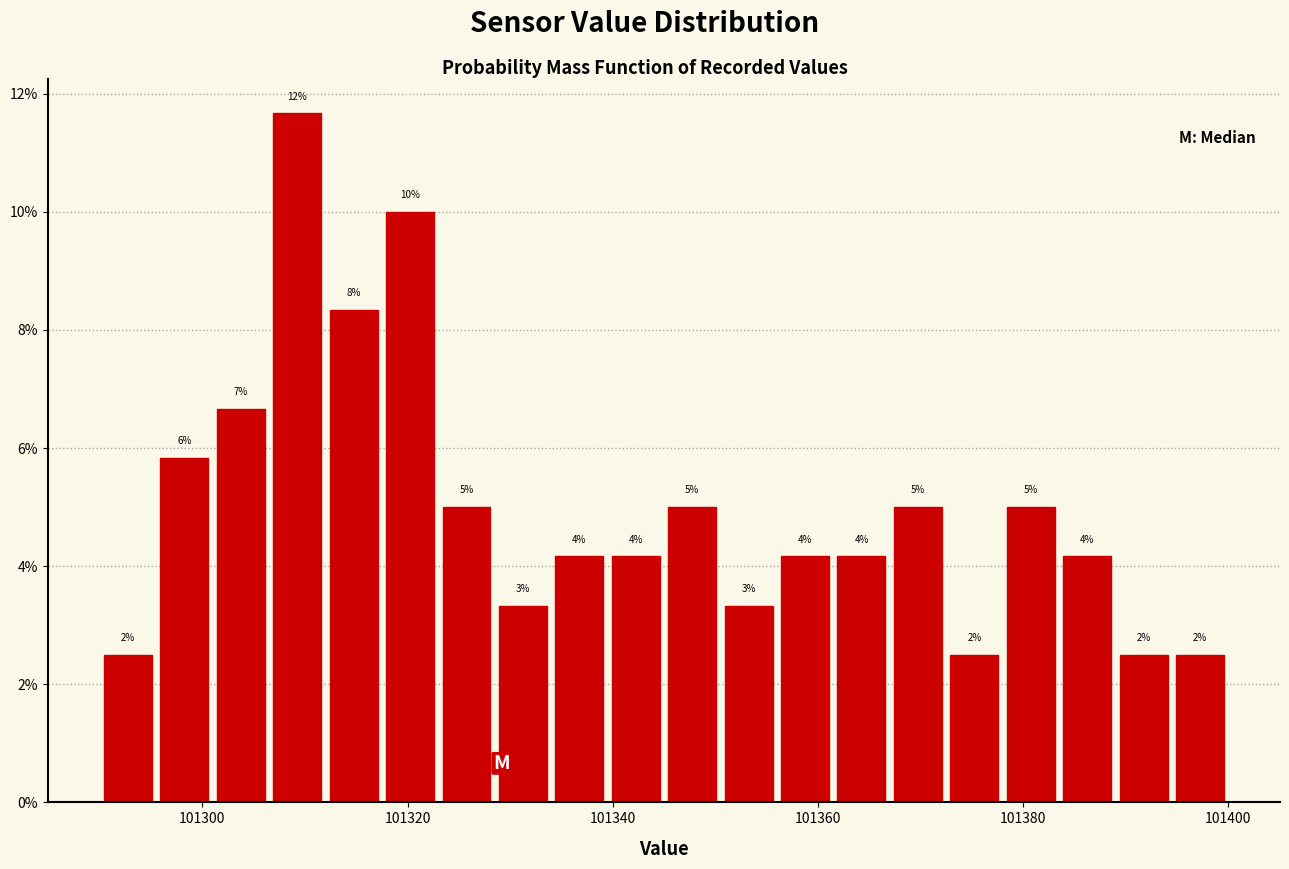

Read against the x-axis, roughly where is the centre of the tallest bar?

101310